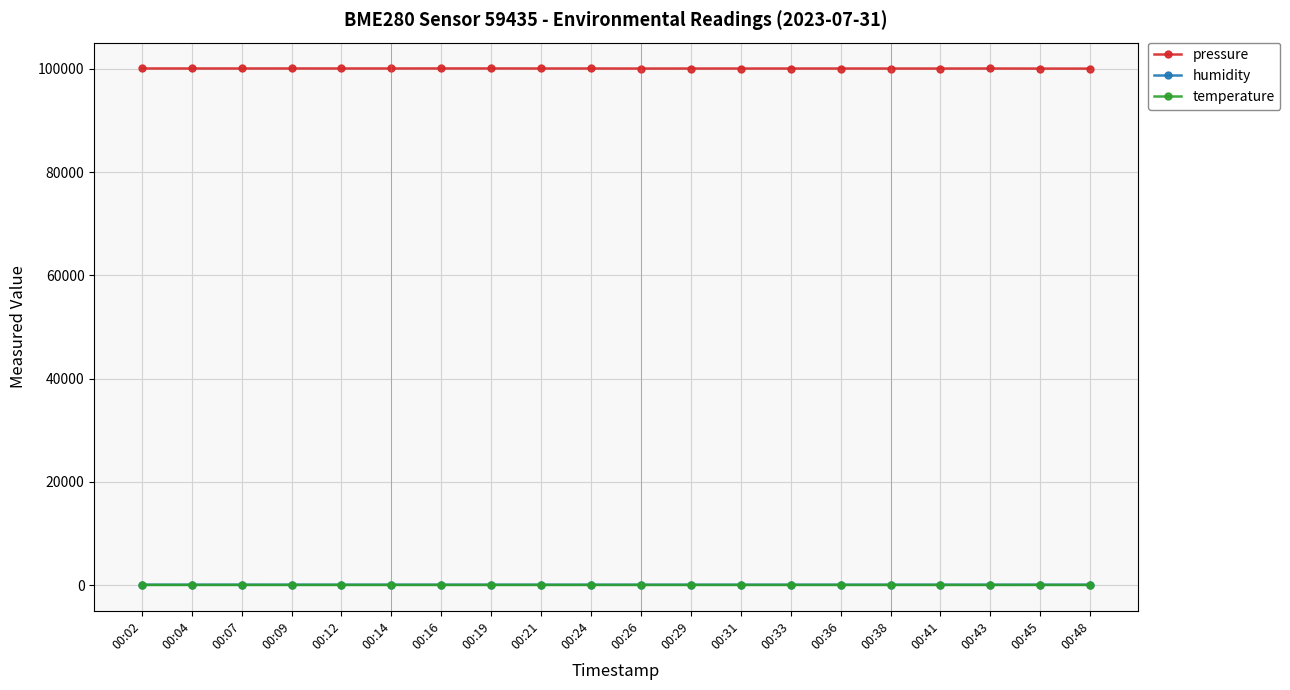

What is the difference between the maximum and minimum values in the temperature series?

0.4